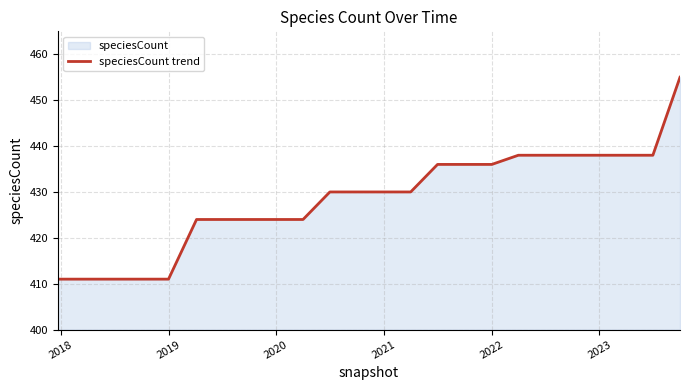

What is the greatest value displayed?

455